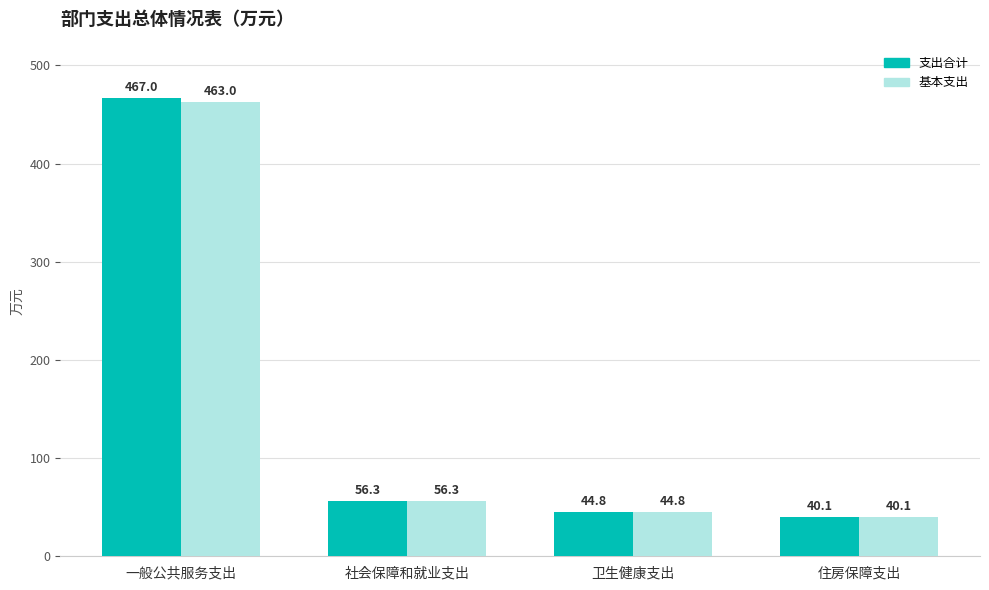

At how many categories does at least one series exceed 297?

1